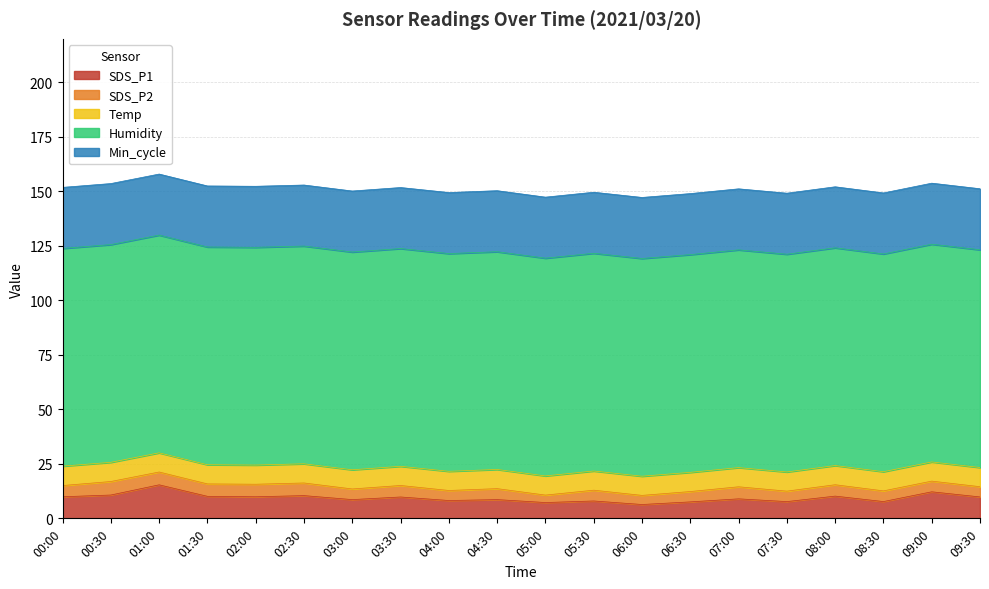

In SDS_P1, how many points are higher than both neighbors (excluding endpoints)?

8